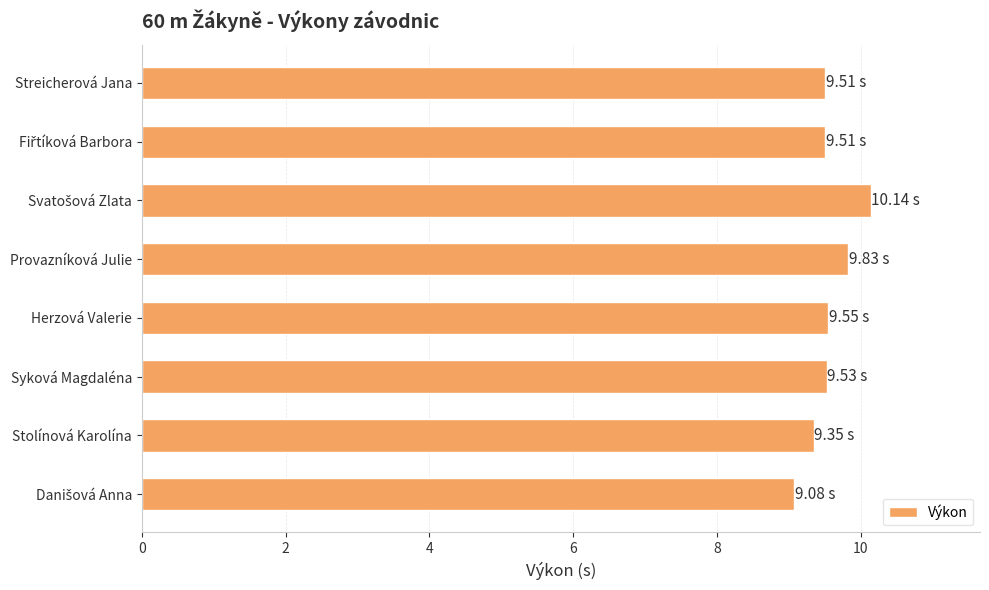

Approximately how many times larger is the value at Stolínová Karolína compared to Herzová Valerie?

1.0